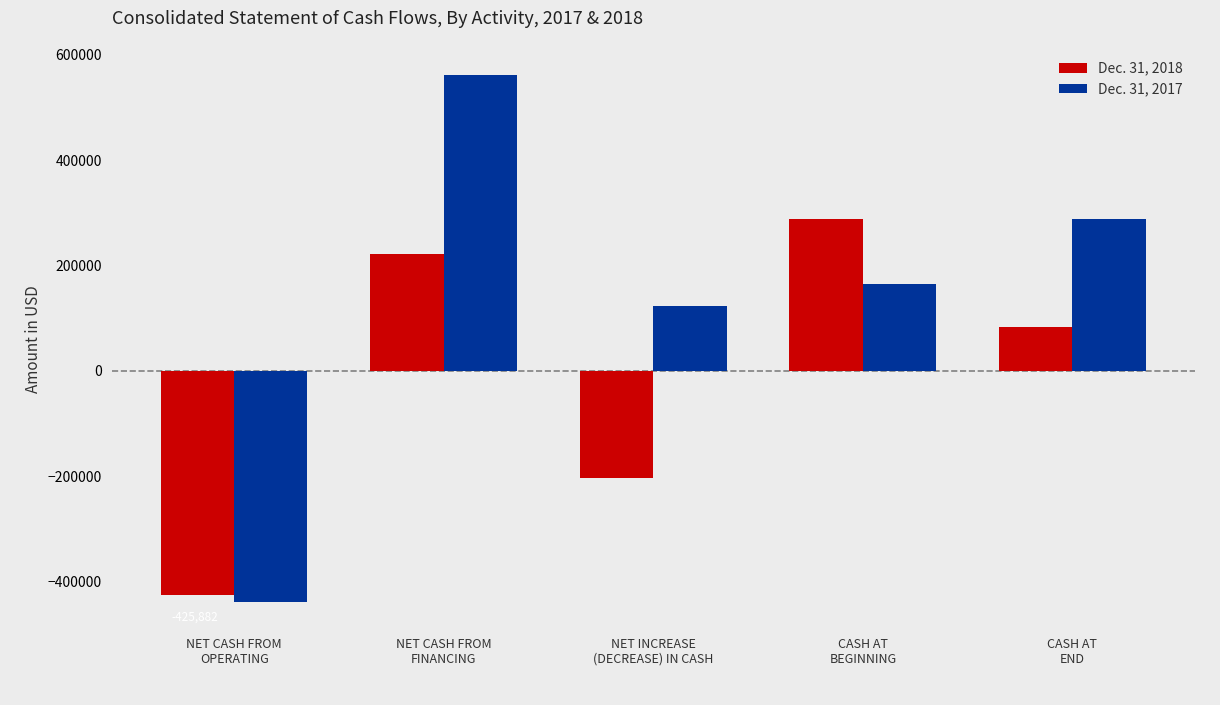

List the labels in order of Dec. 31, 2017 value, smallest first.

NET CASH FROM
OPERATING, NET INCREASE
(DECREASE) IN CASH, CASH AT
BEGINNING, CASH AT
END, NET CASH FROM
FINANCING